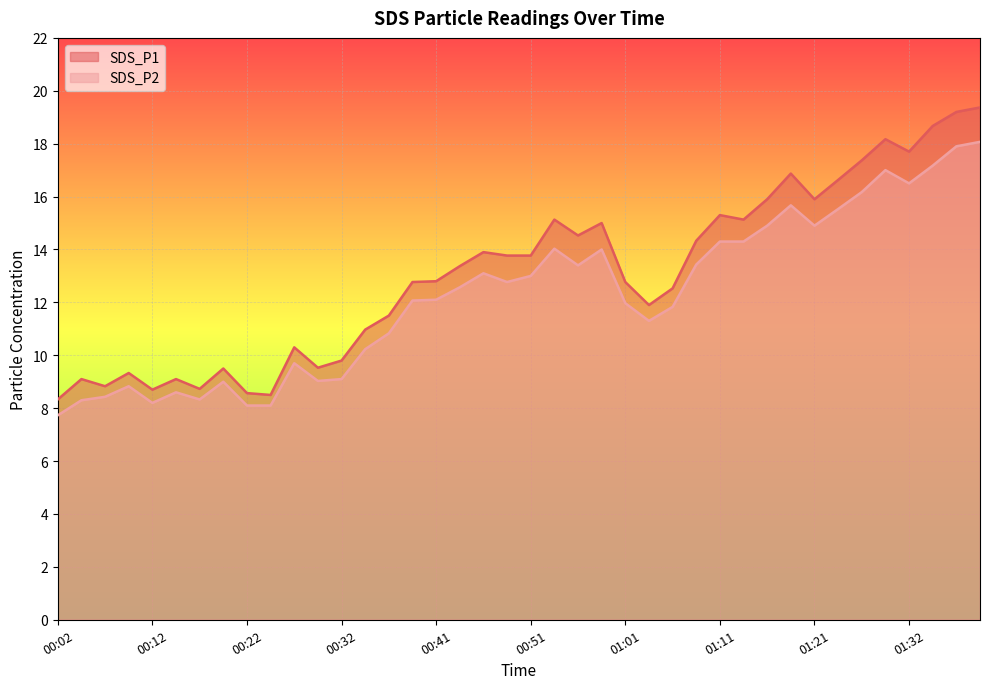

The SDS_P2 series shows 12.1 at 00:39. True or false?

True